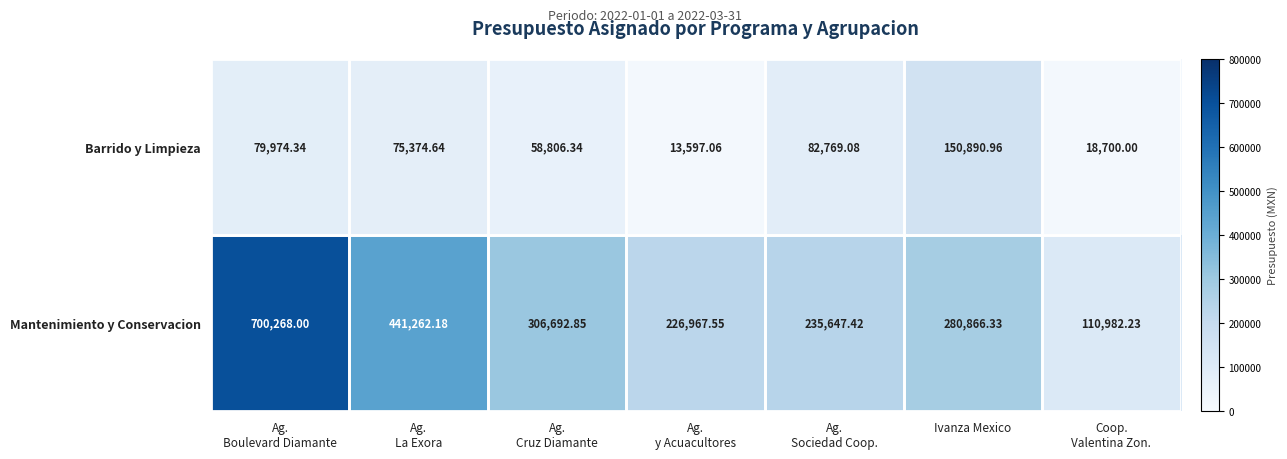

List the series in order of their peak value, highest first.

Mantenimiento y Conservacion, Barrido y Limpieza